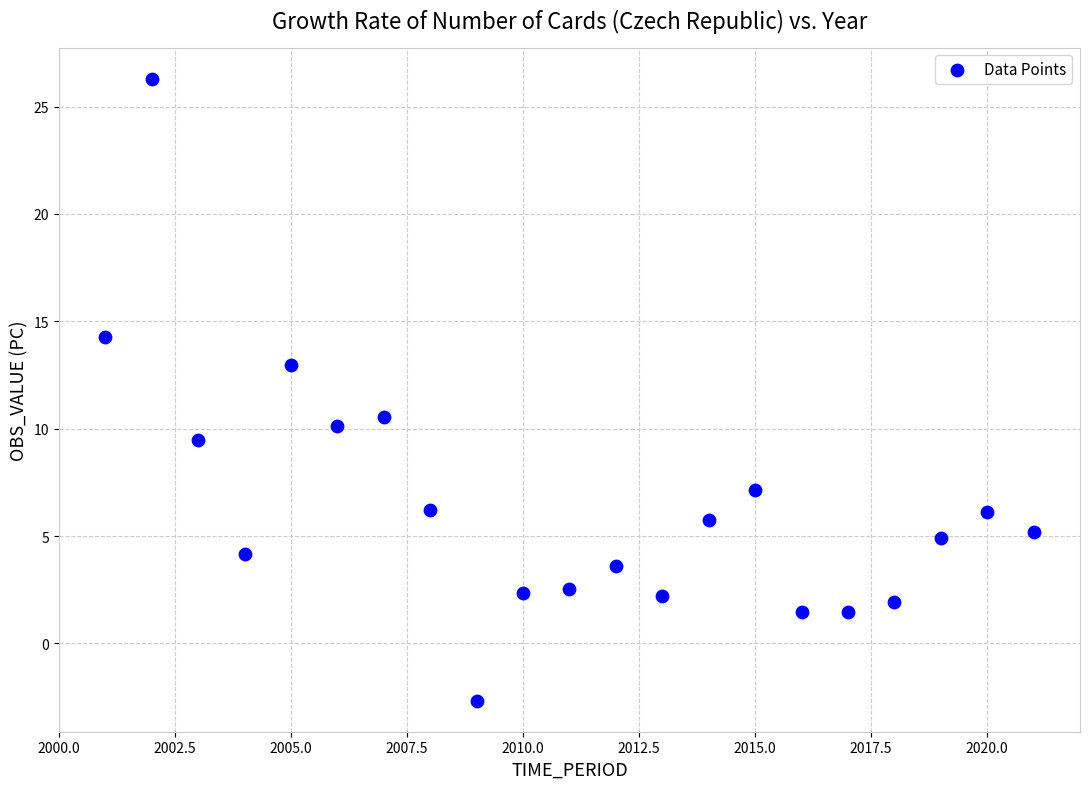

What is the range of X values (max minus min)?

20.0